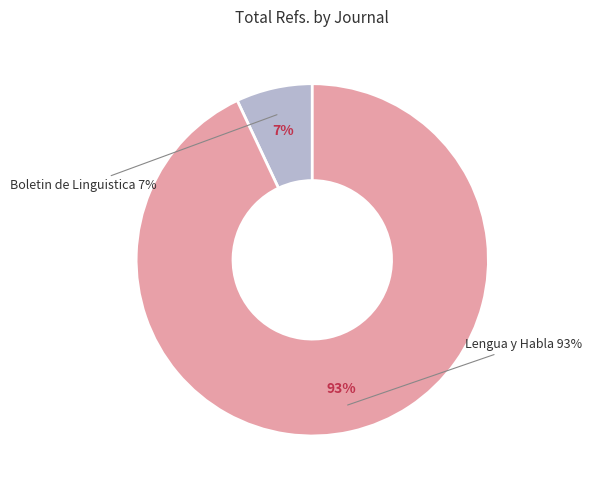

What percentage is the Boletin de Linguistica slice, to the nearest percent?

7%